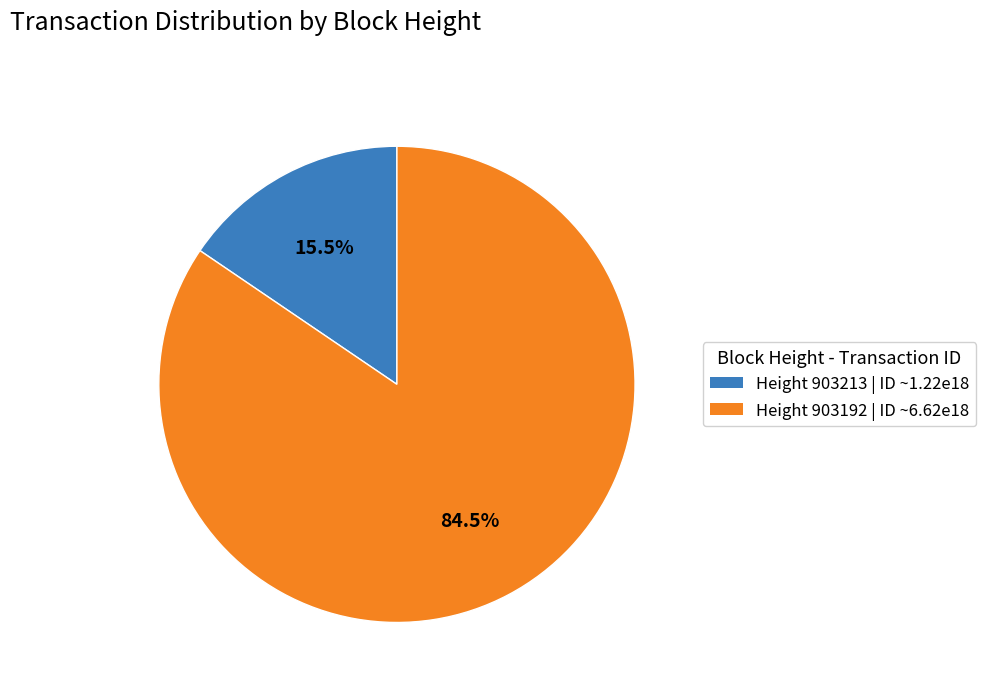

Which slice is the smallest?

Height 903213 | ID ~1.22e18